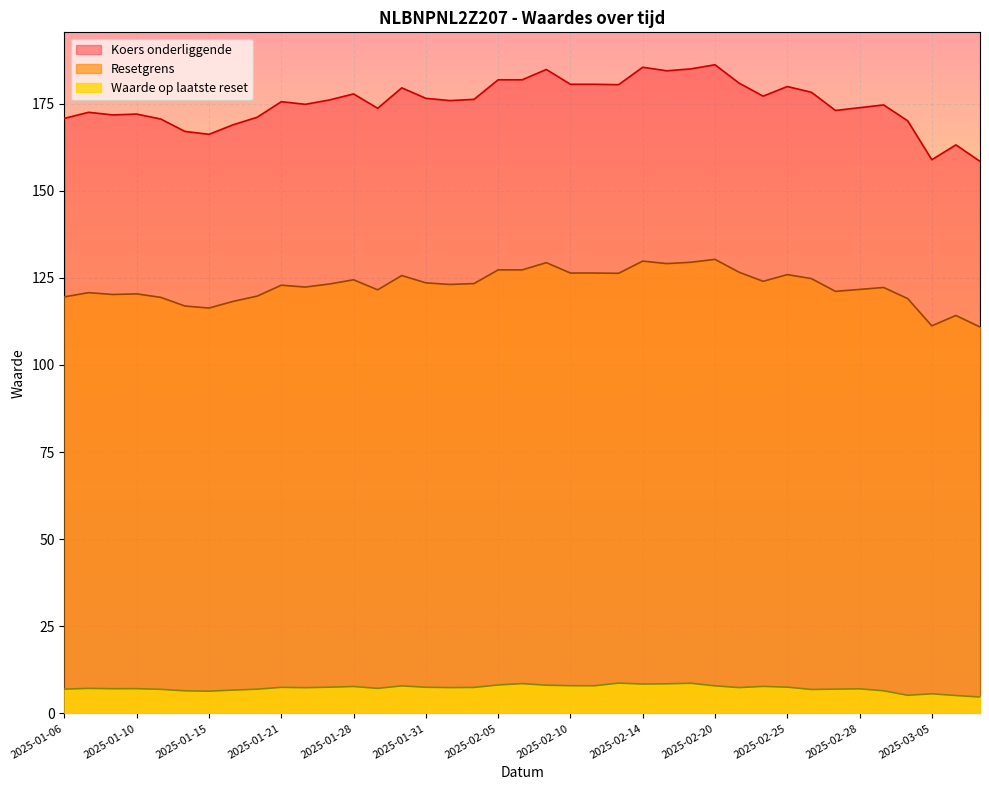

Which category has the lowest value in the Koers onderliggende series?

2025-03-07